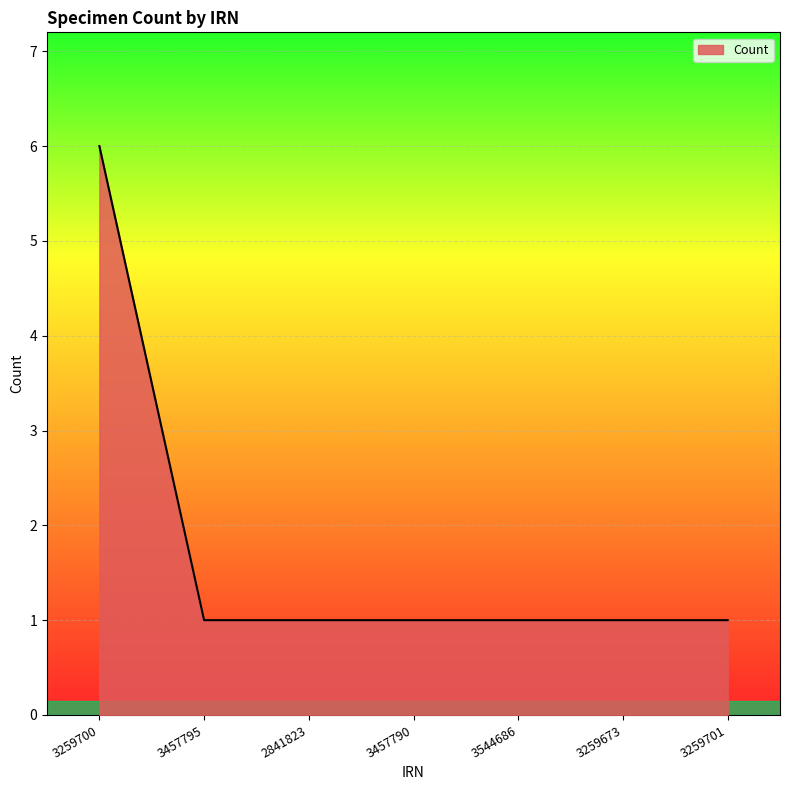

Count the values in the range 1 to 2.

6